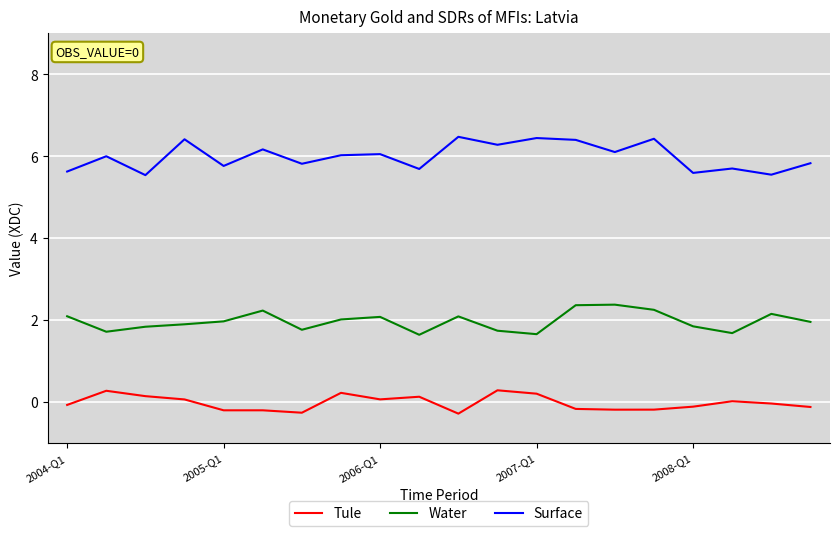

True or false: Water and Surface cross at least once.

False